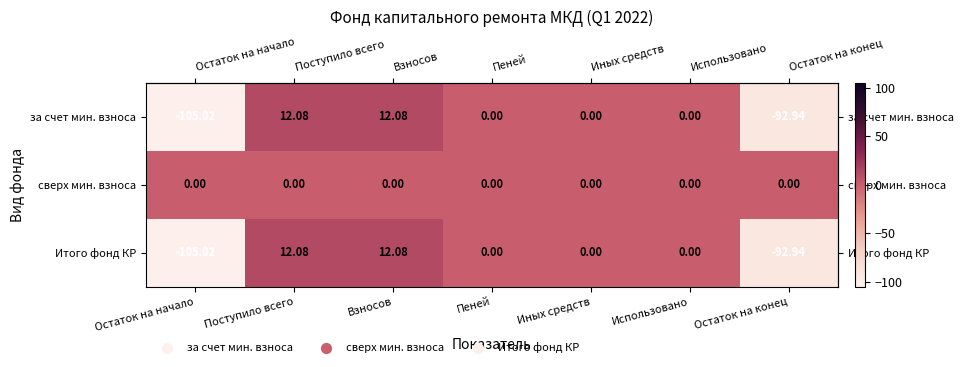

Is the value of Итого фонд КР at Иных средств greater than the value of за счет мин. взноса at Поступило всего?

No